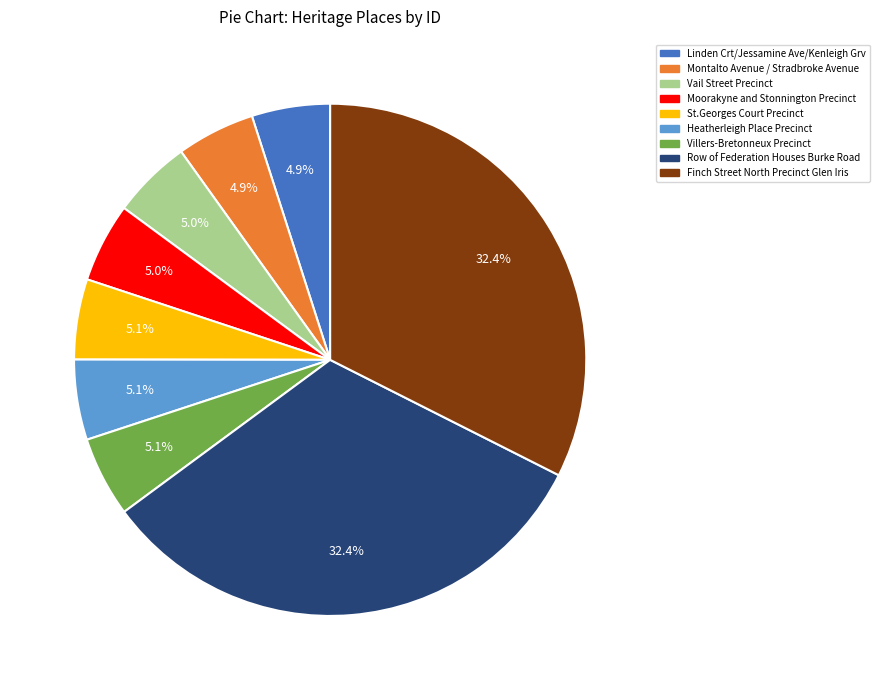

How many slices are in this pie chart?

9